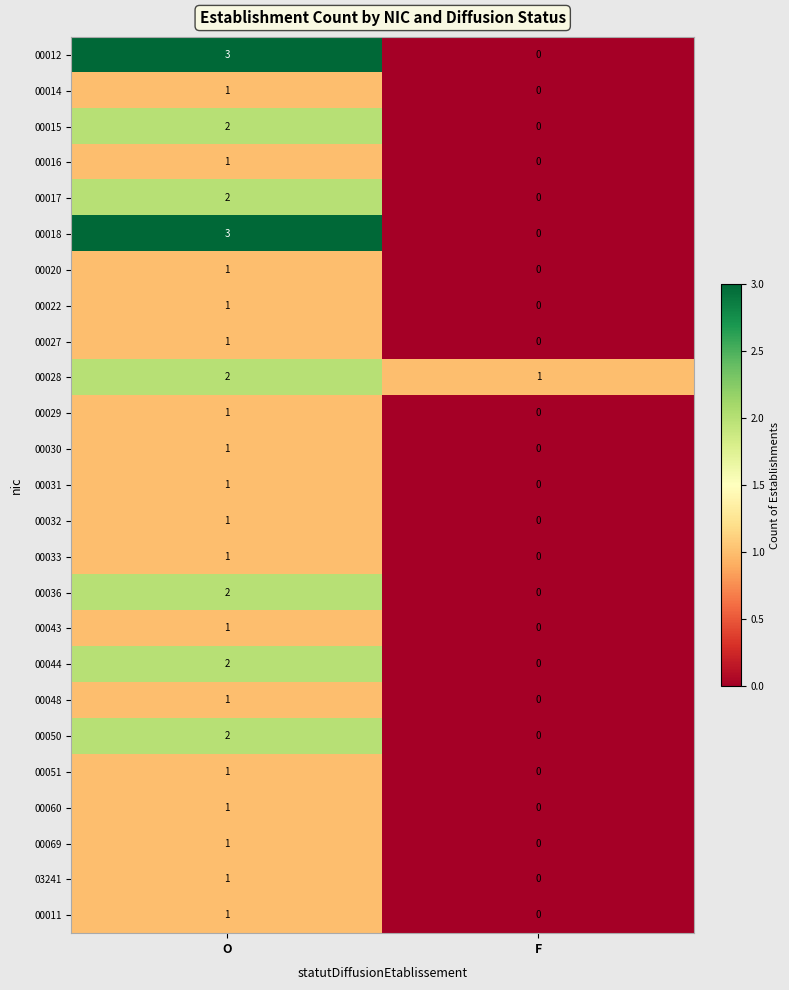

List the labels in order of 00043 value, smallest first.

F, O